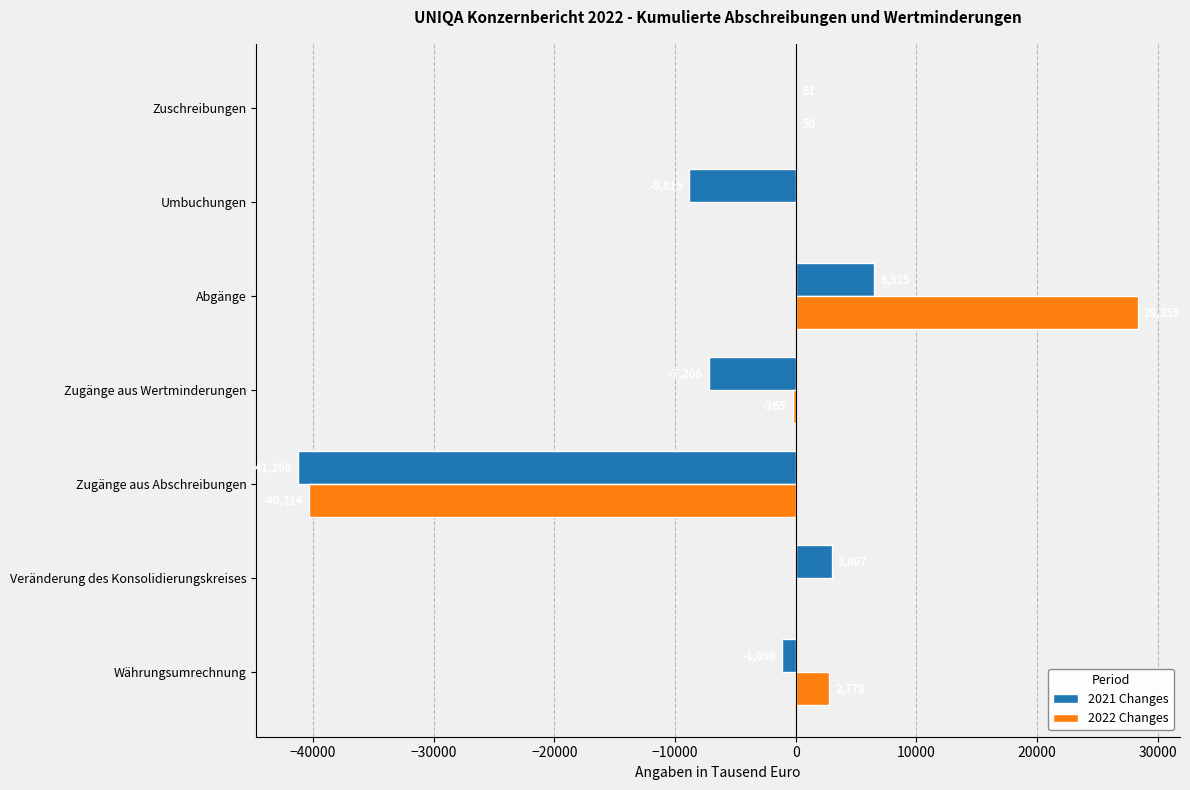

What value does the 2021 Changes series have at Zugänge aus Abschreibungen?

-41208